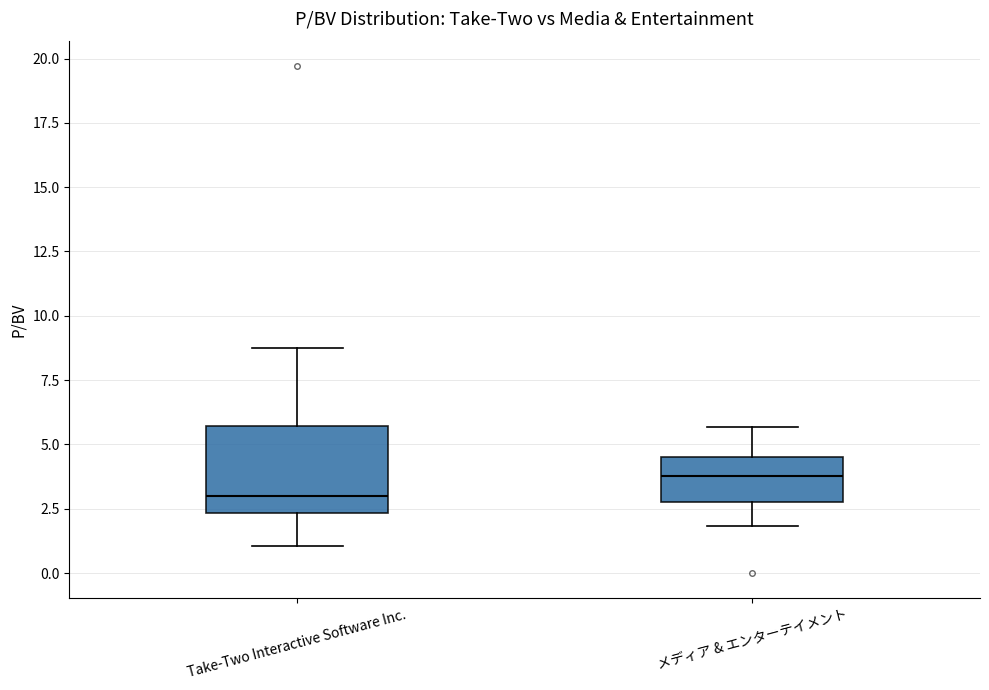

Reading left to right, read every box against the y-axis: the position of its median line, the range the box covers, and the ends of its whiskers. The values are not printed on the chart, so give them approximately, as read against the axis.

Take-Two Interactive Software Inc.: median 3.0, box 2.5 to 5.5, whiskers 1.0 to 9.0
メディア & エンターテイメント: median 4.0, box 3.0 to 4.5, whiskers 2.0 to 5.5